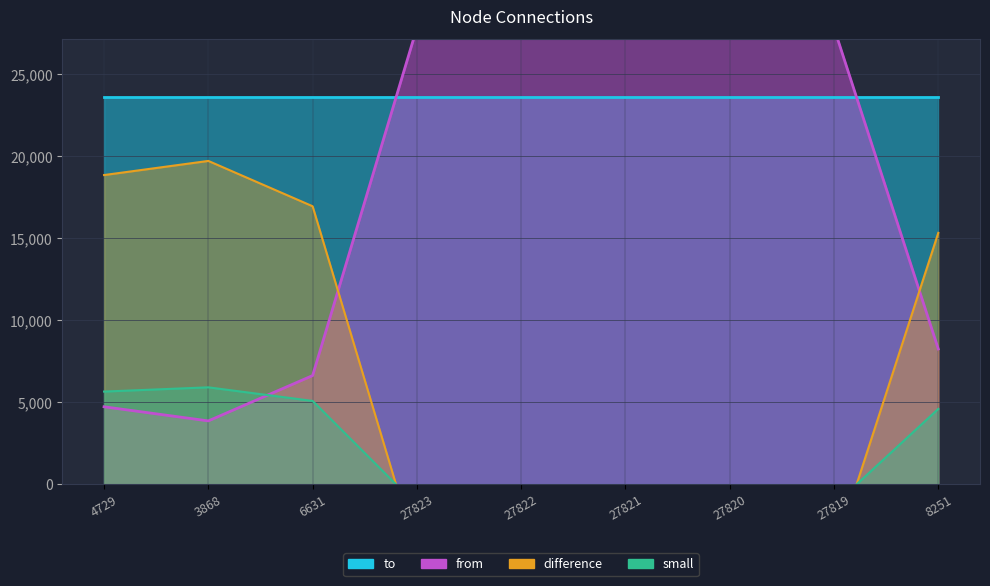

At which category does the chart reach its minimum across all series?

27823